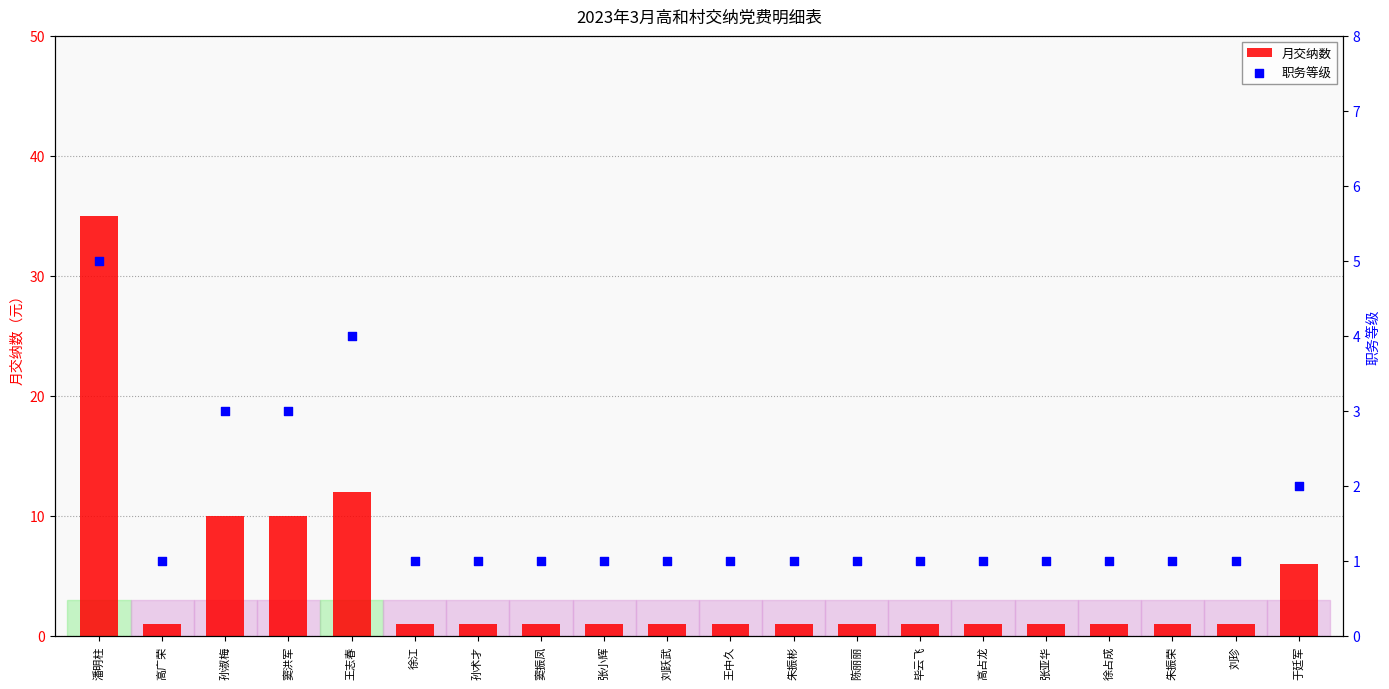

At how many categories does at least one series exceed 33?

1